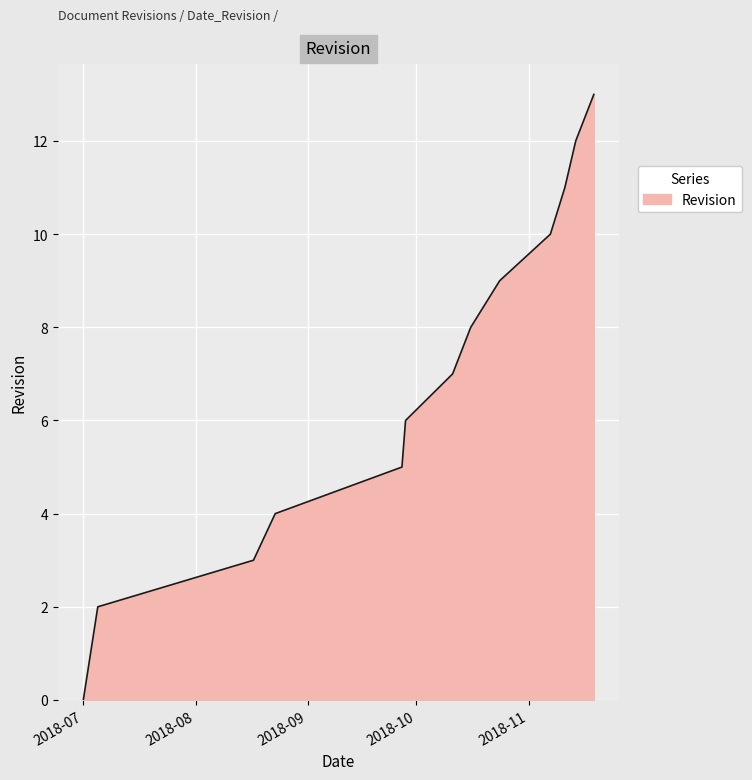

What is the maximum value shown in the chart?

13